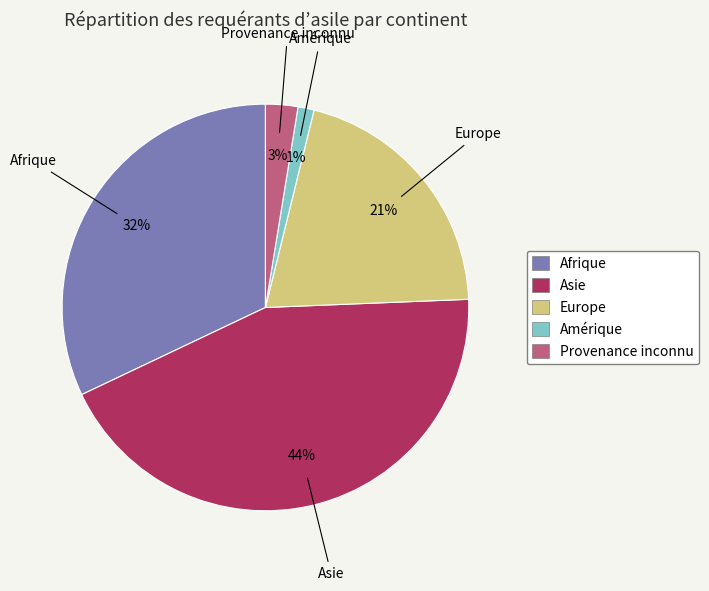

Is Afrique the majority of the pie?

No